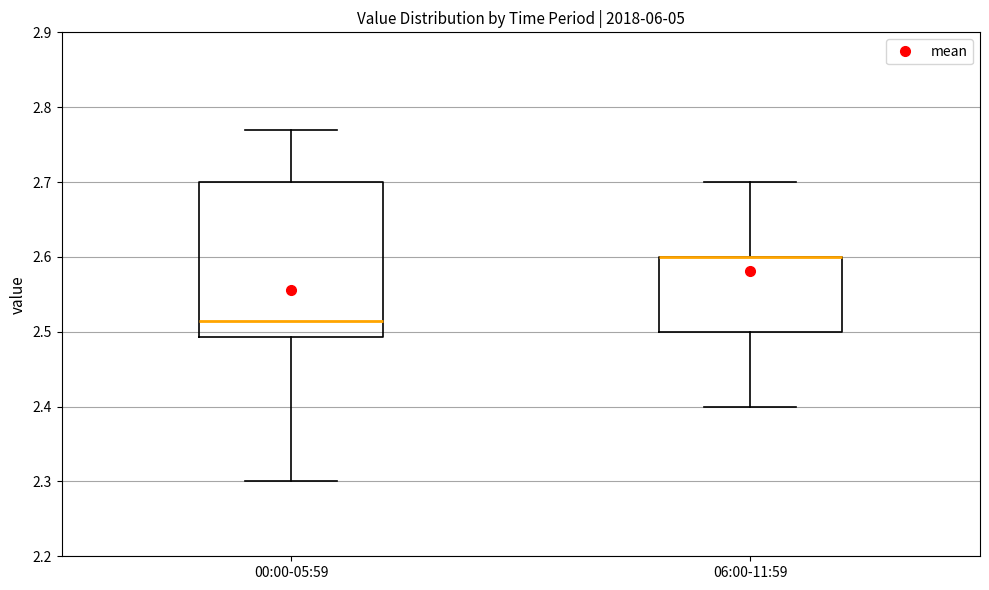

Reading left to right, transcribe this box plot: for each box, give where its median line is, the range the box spans, and where its two whiskers end, as read against the y-axis. The values are not printed on the chart, so give them approximately, as read against the axis.

00:00-05:59: median 2.52, box 2.49 to 2.70, whiskers 2.30 to 2.77
06:00-11:59: median 2.60 (drawn on the box's upper edge), box 2.50 to 2.60, whiskers 2.40 to 2.70